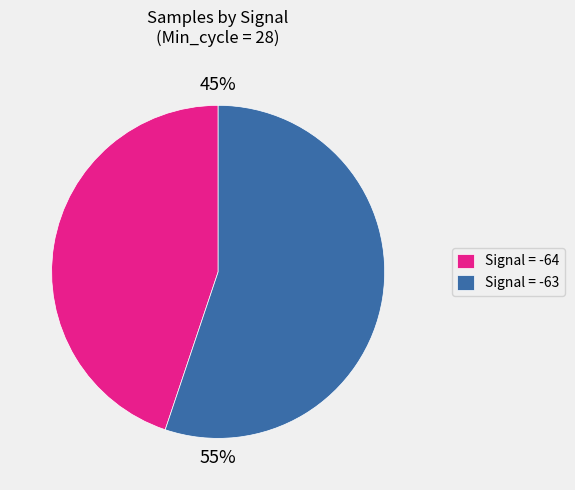

Is there a majority slice in this chart?

Yes